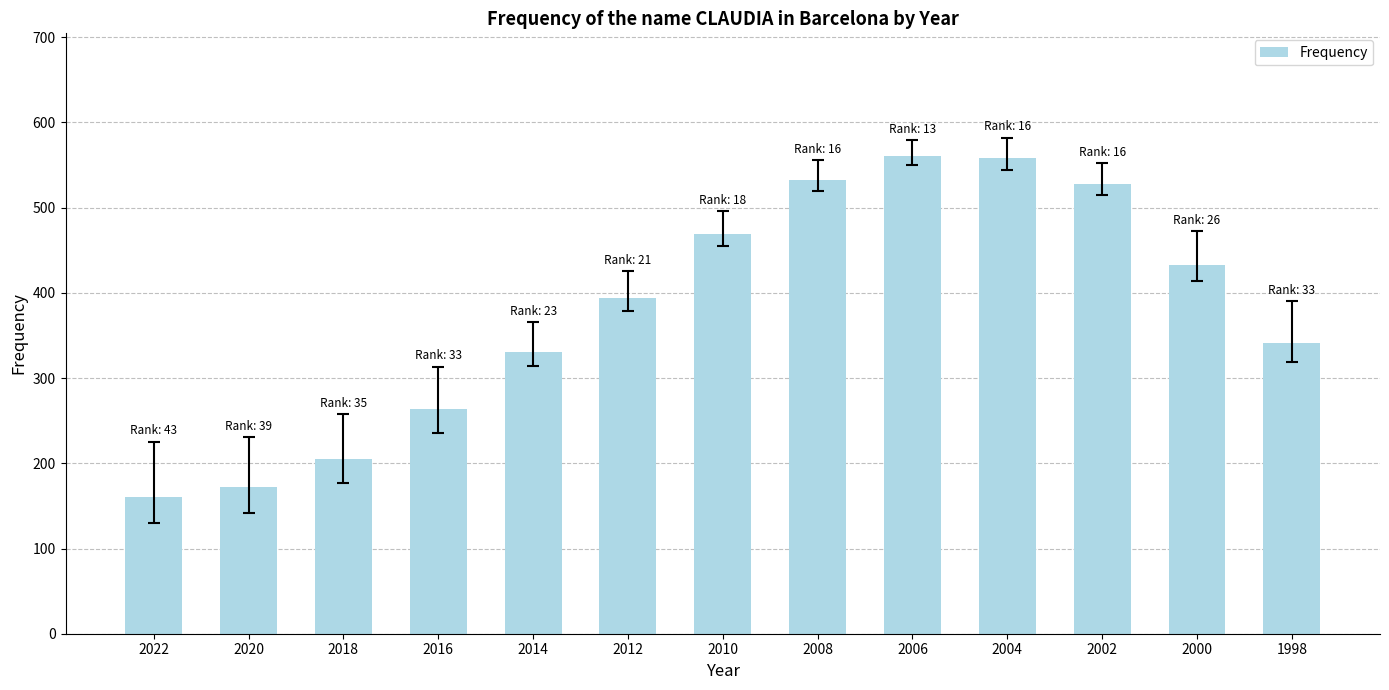

What is the average value?

381